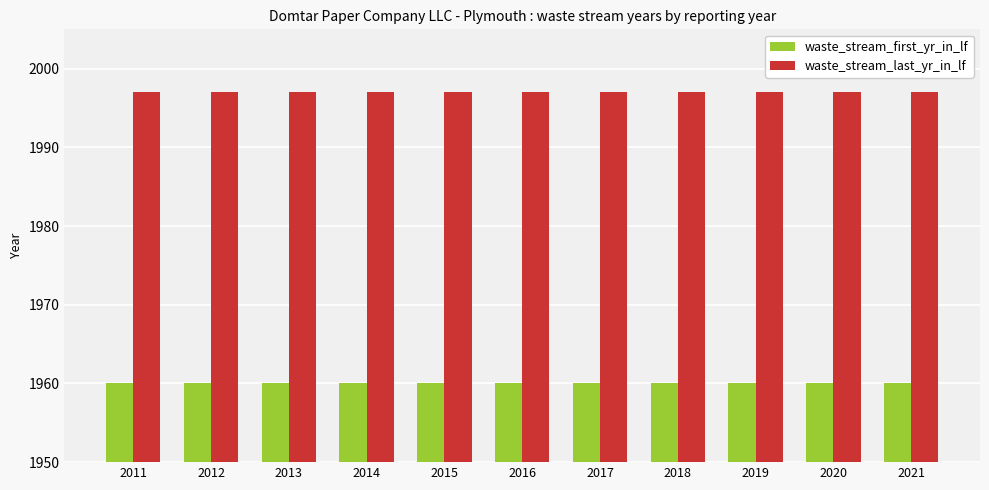

Reading left to right, what are all the values shown in this chart?

waste_stream_first_yr_in_lf: 2011=1960	2012=1960	2013=1960	2014=1960	2015=1960	2016=1960	2017=1960	2018=1960	2019=1960	2020=1960	2021=1960
waste_stream_last_yr_in_lf: 2011=1997	2012=1997	2013=1997	2014=1997	2015=1997	2016=1997	2017=1997	2018=1997	2019=1997	2020=1997	2021=1997